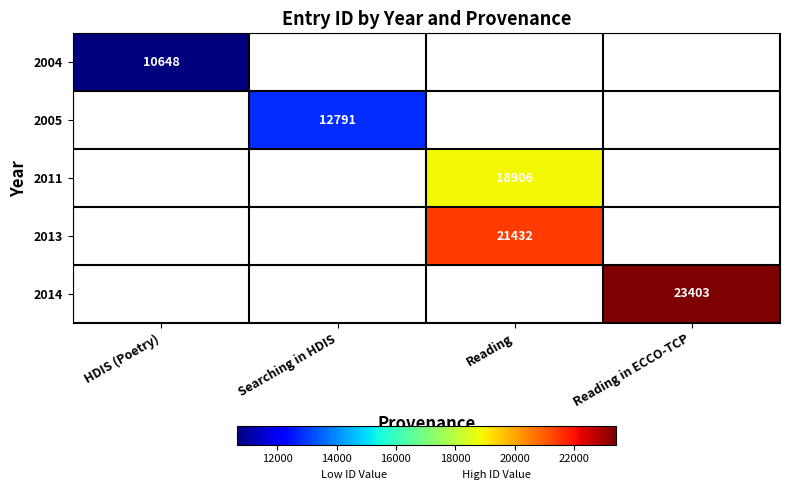

The value of 2005 at Searching in HDIS is 5611. True or false?

False